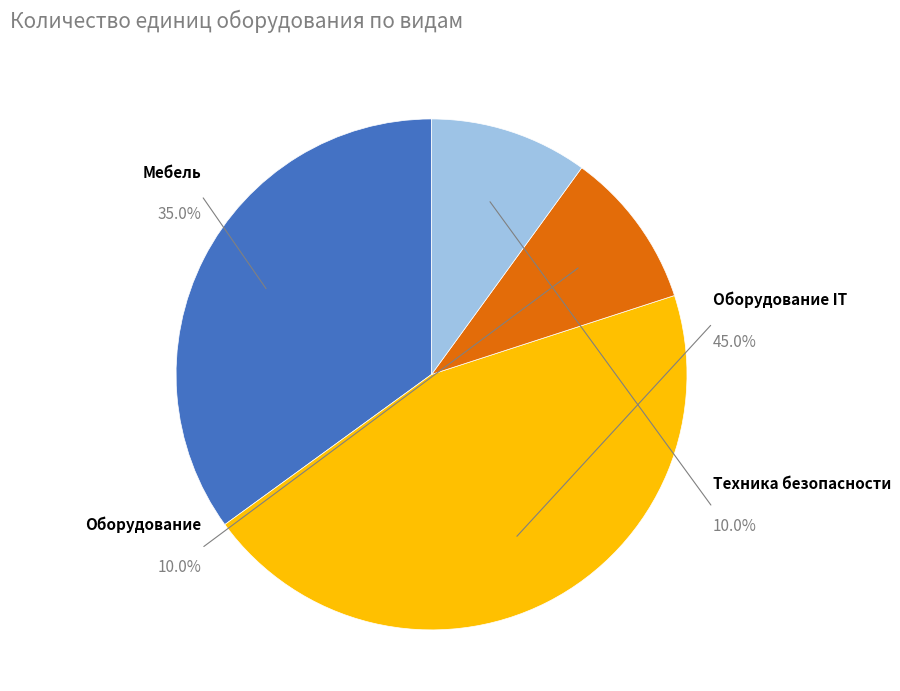

To the nearest percent, what is the difference between the Мебель and Оборудование slice percentages?

25%